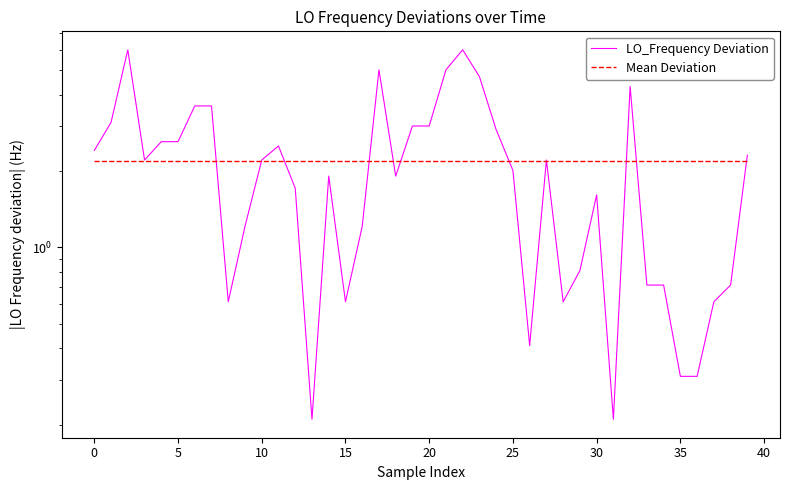

What is the sum of the Mean Deviation values at 12 and 30?

4.4